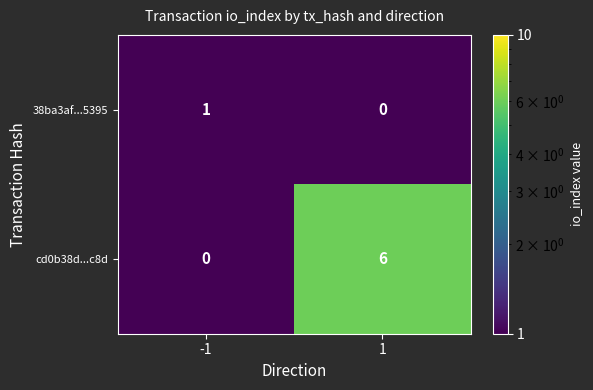

Which series changed the most between -1 and 1?

cd0b38d...c8d